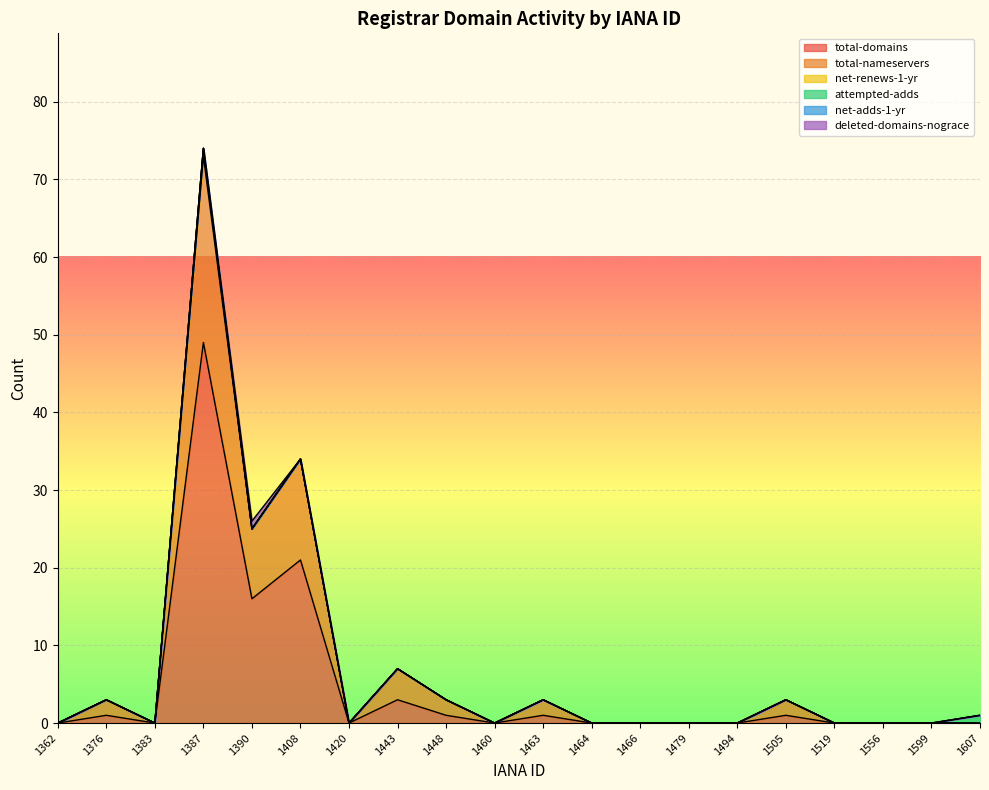

The net-renews-1-yr series shows 0 at 1443. True or false?

True